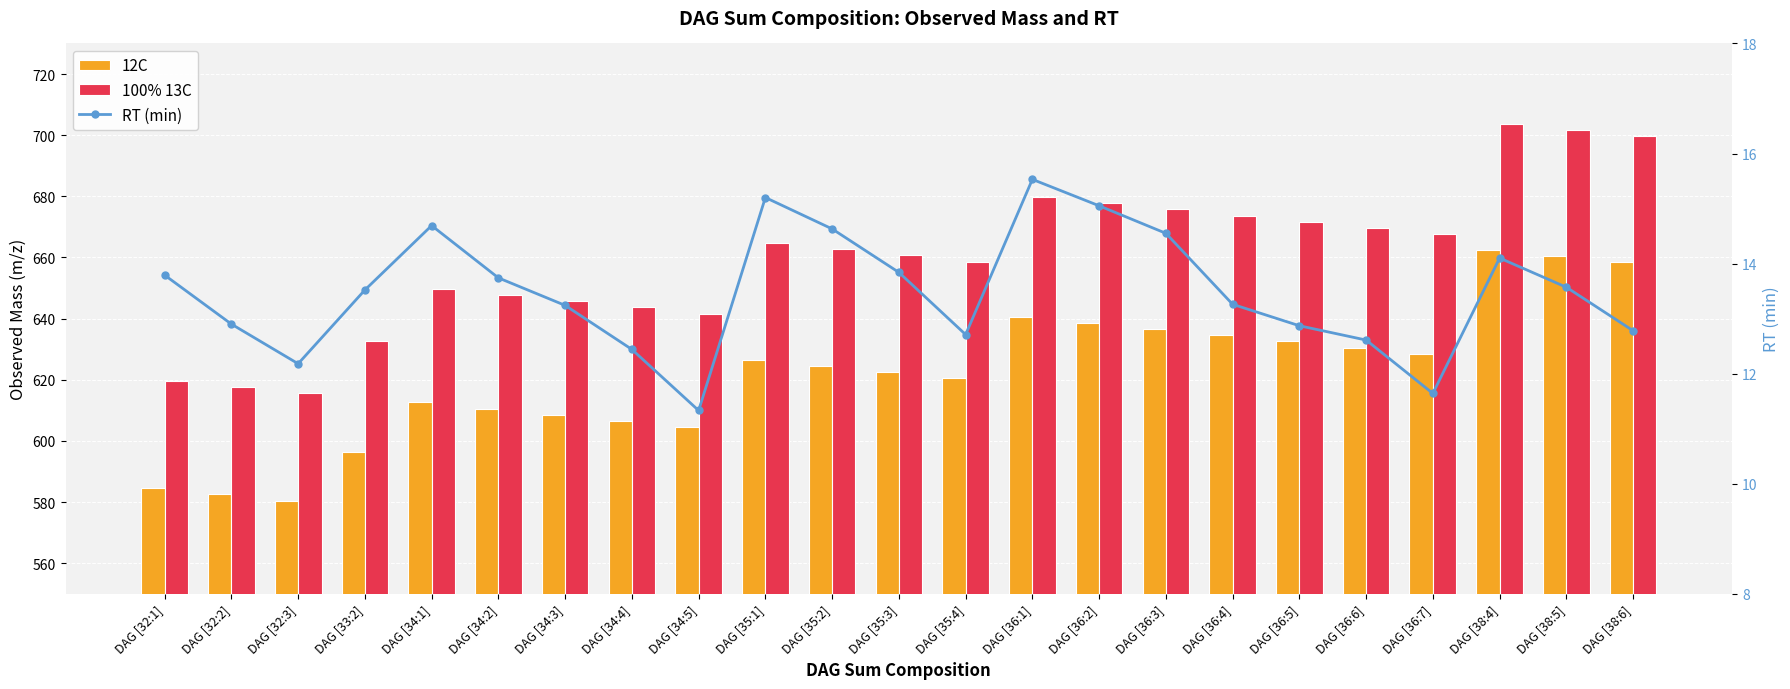

How many data points in 100% 13C are above 662?

12